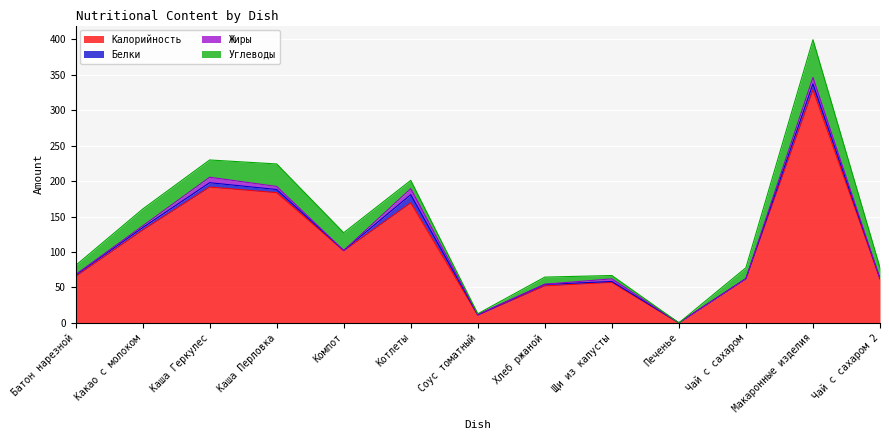

What is the highest value of the Калорийность series?

328.6